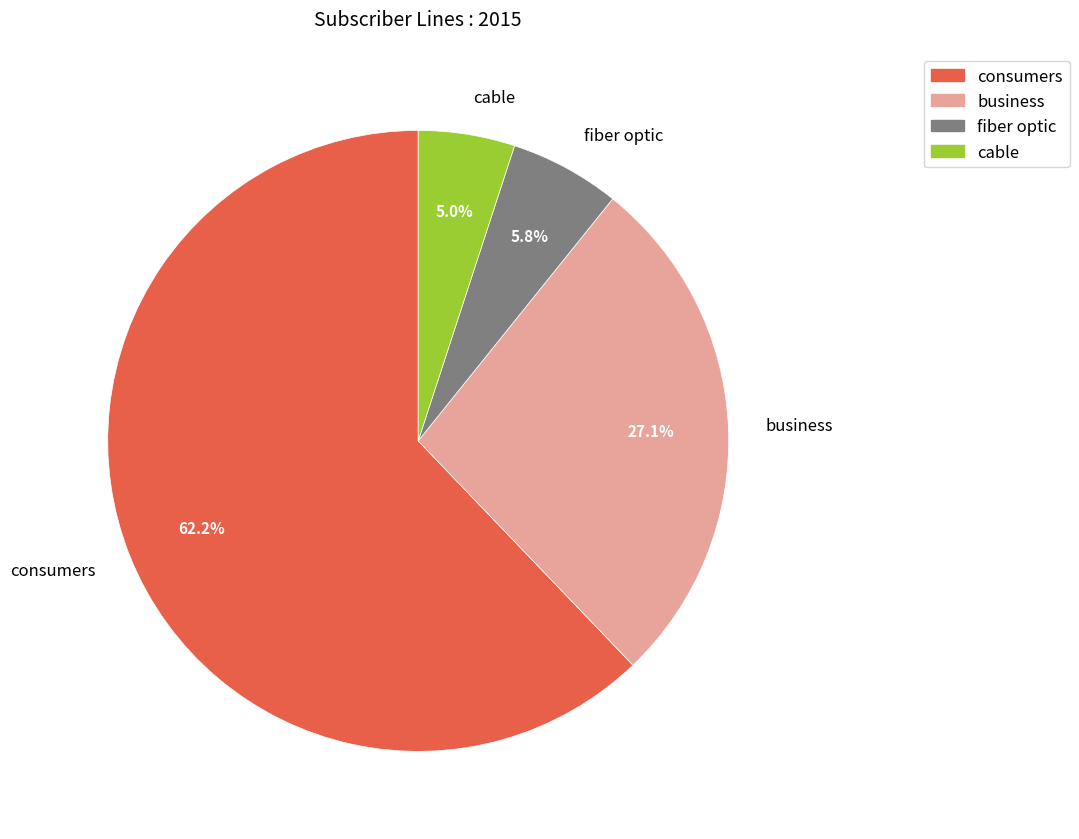

How many slices are in this pie chart?

4